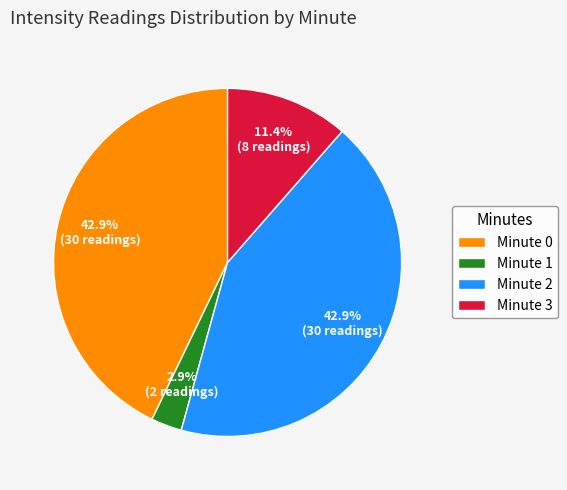

Which has a higher value, Minute 2 or Minute 3?

Minute 2